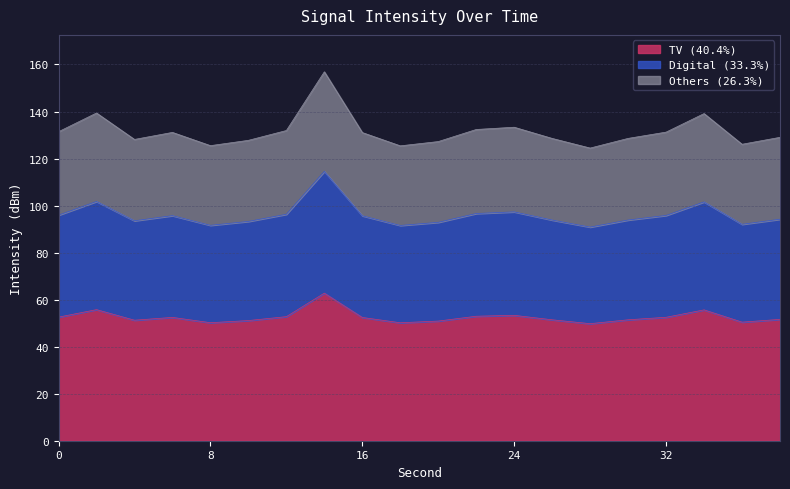

What is the maximum value shown in the chart?

62.8